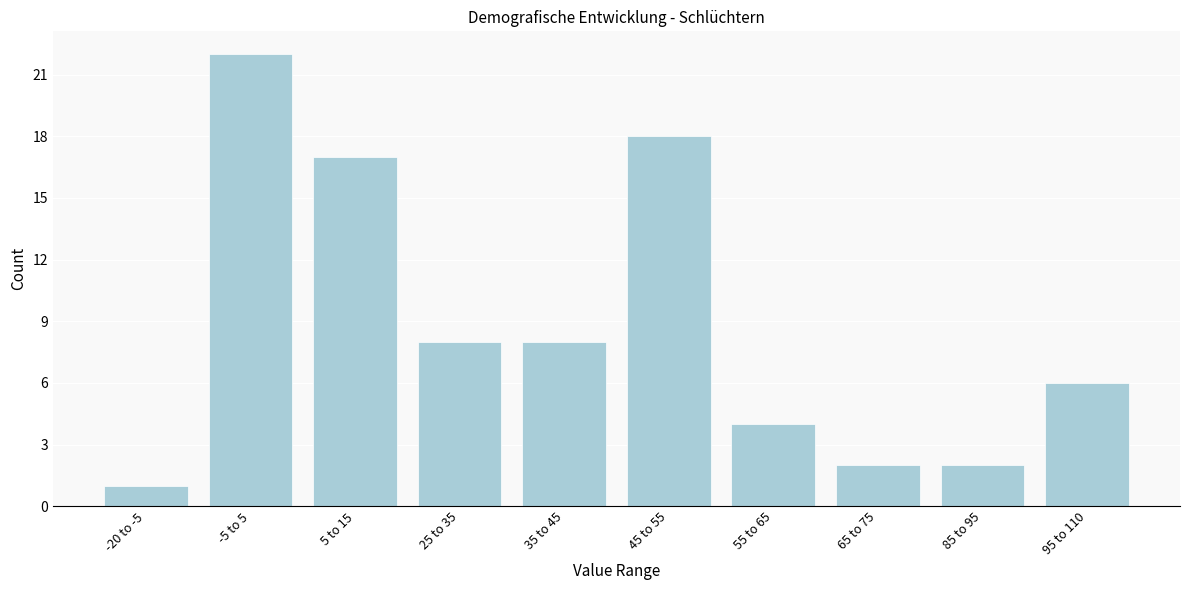

Reading left to right, extract all data points from this chart.

-20 to -5=1	-5 to 5=22	5 to 15=17	25 to 35=8	35 to 45=8	45 to 55=18	55 to 65=4	65 to 75=2	85 to 95=2	95 to 110=6